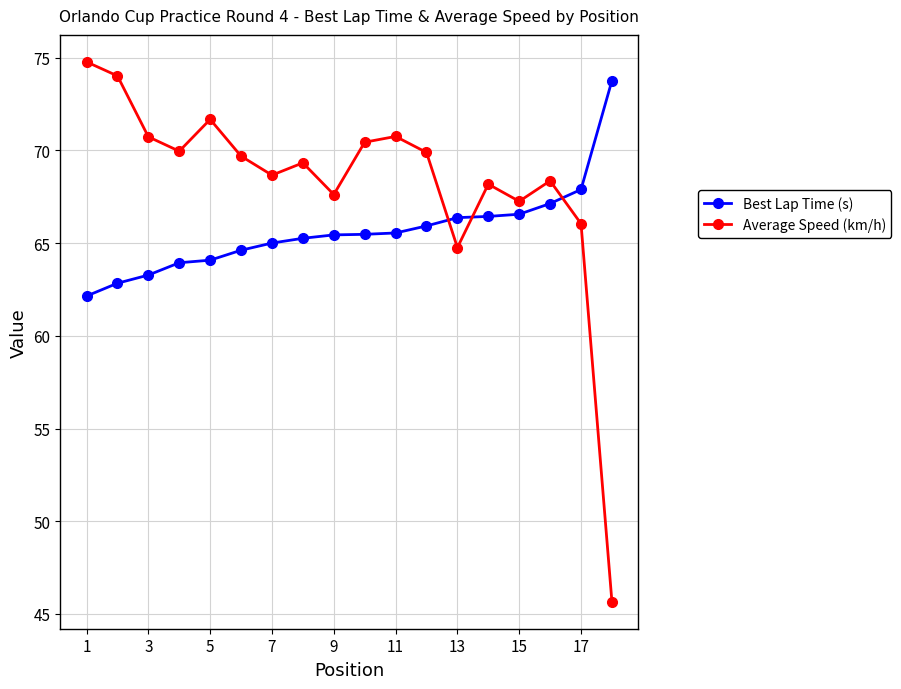

What are all the series names shown in the legend?

Best Lap Time (s), Average Speed (km/h)